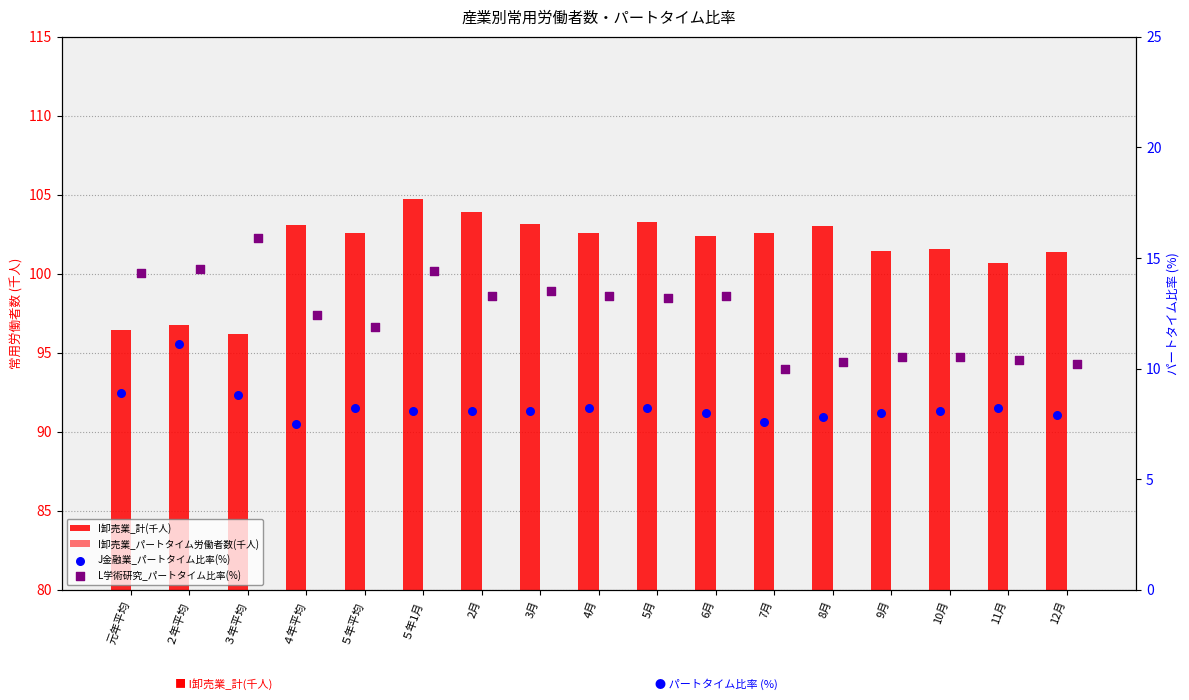

Which series contains the lowest Y value?

J金融業_パートタイム比率(%)